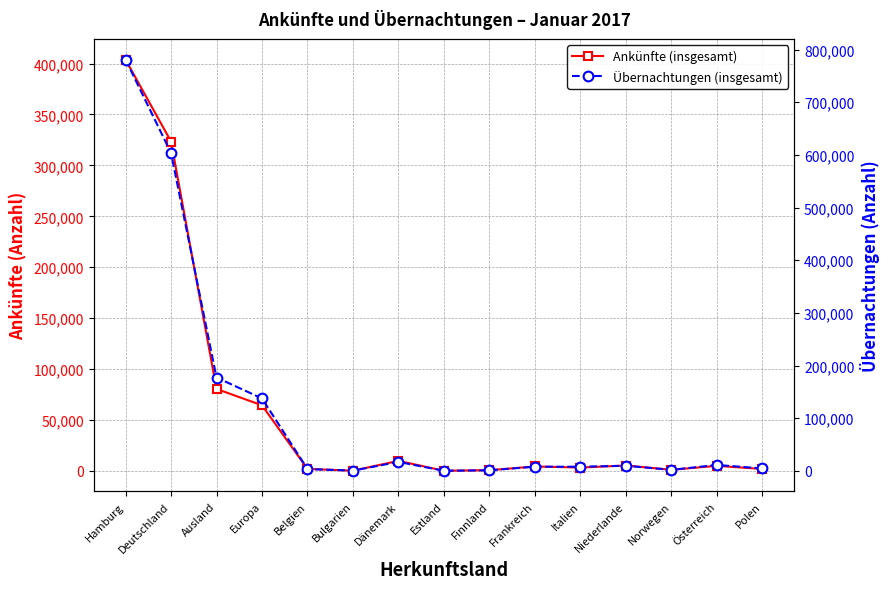

What is the value of the Ankünfte (insgesamt) point at the 14th from the left?

4962